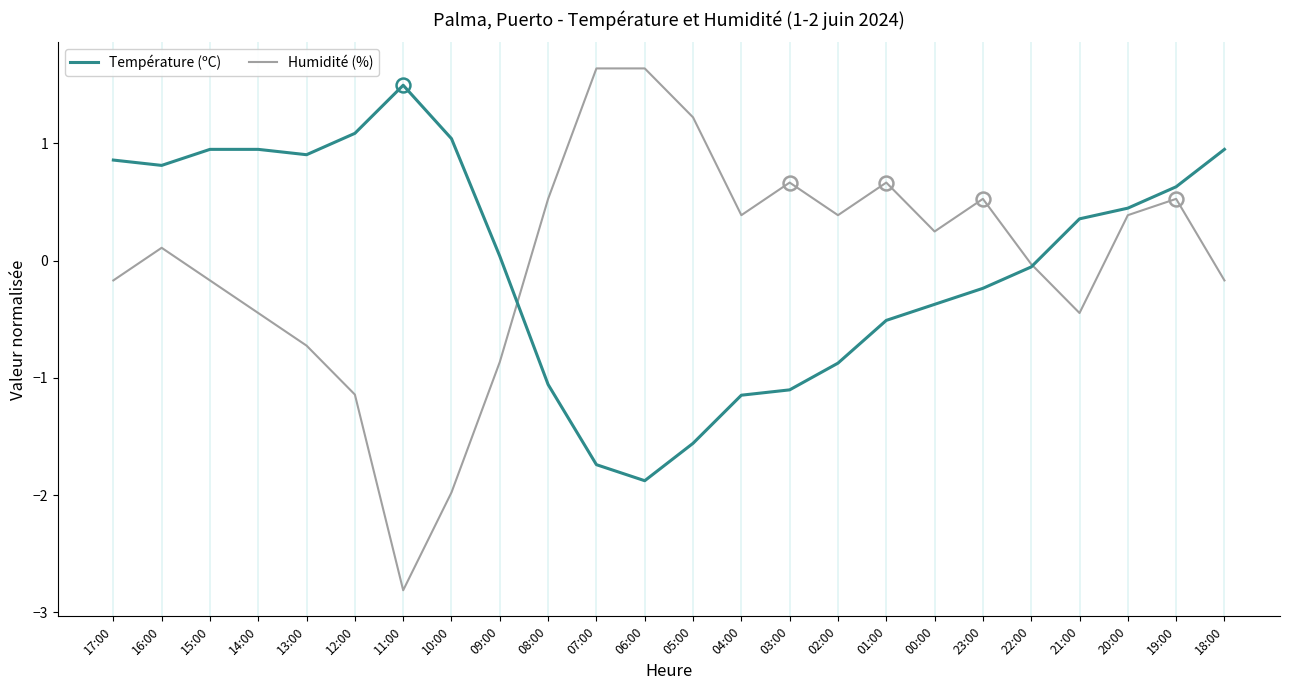

Where does the Humidité (%) series first go above 0?

16:00